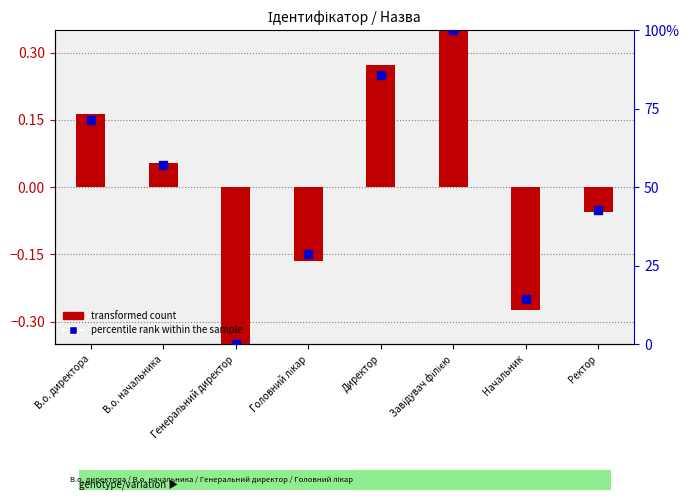

Which series reaches the maximum Y coordinate?

percentile rank within the sample